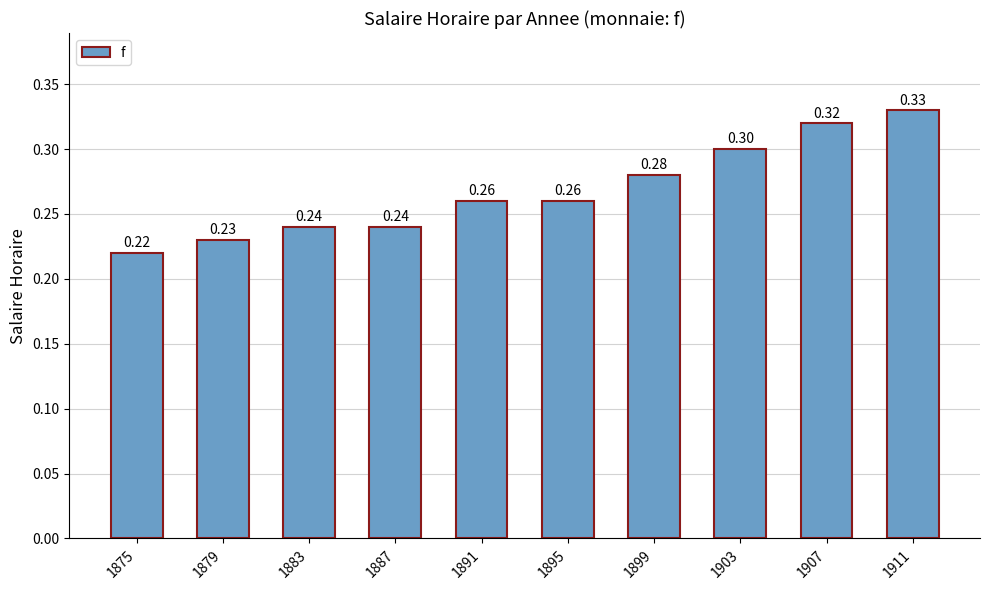

Which has a higher value, 1891 or 1899?

1899